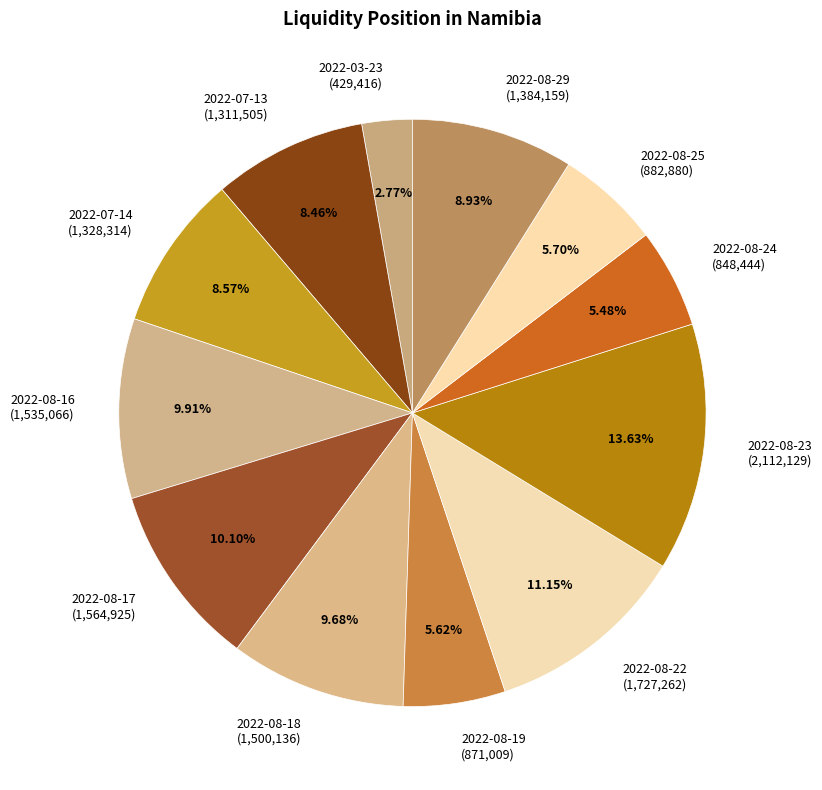

Count the number of slices in the pie.

12